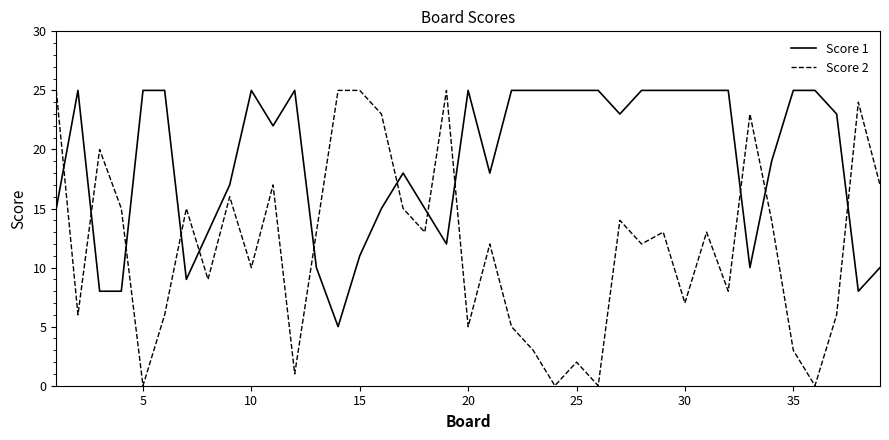

What is the maximum value shown in the chart?

25